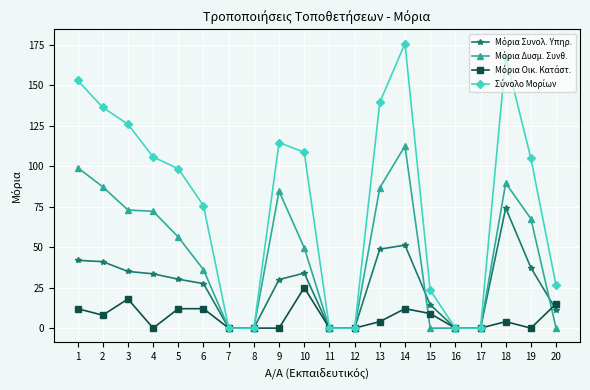

How many lines are shown in the chart?

4